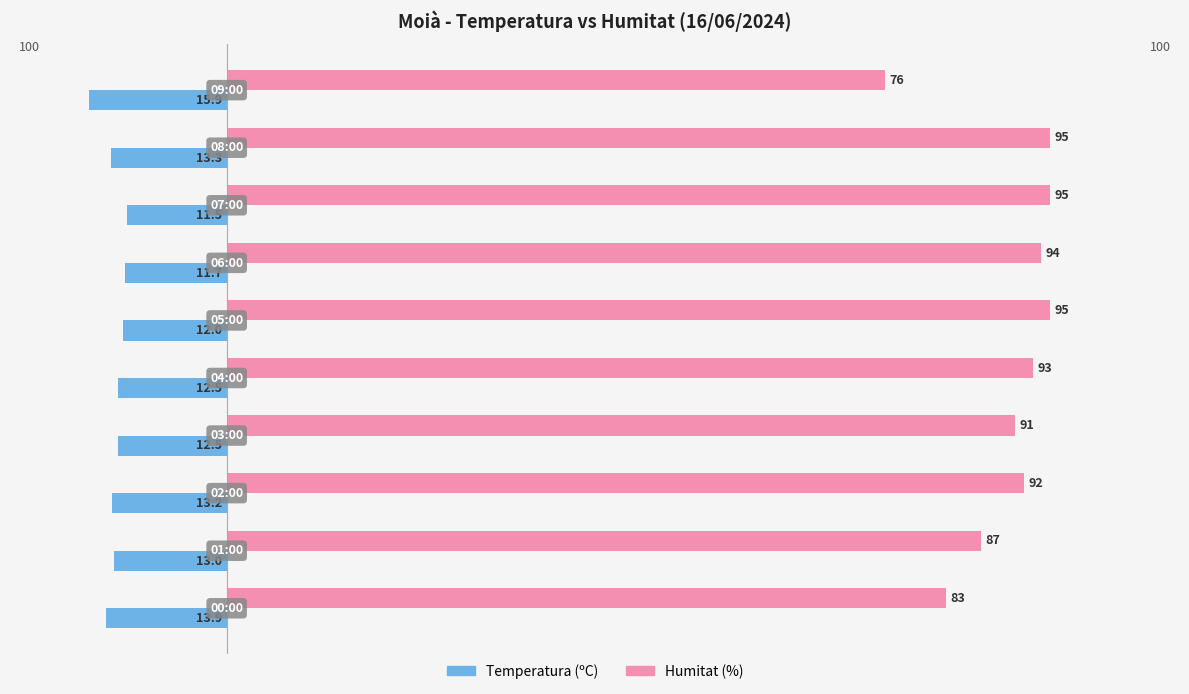

What are all the series names shown in the legend?

Temperatura (ºC), Humitat (%)